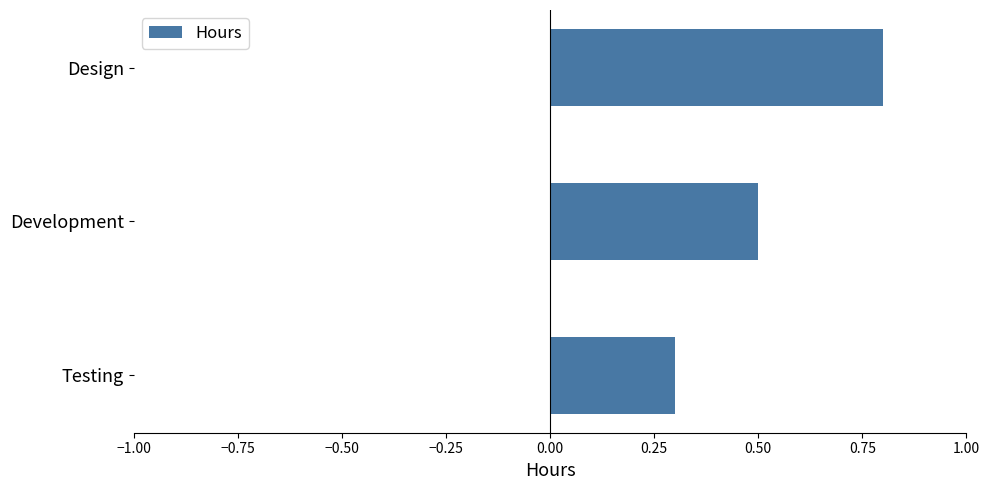

How many distinct data groups are displayed?

1